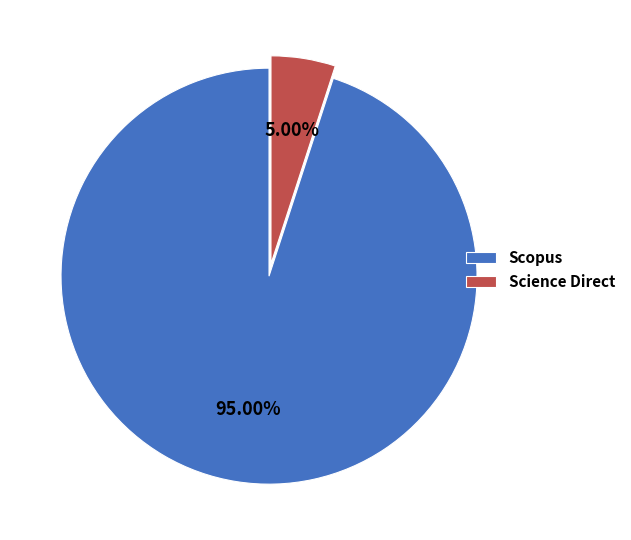

To the nearest percent, what portion does Science Direct represent?

5%